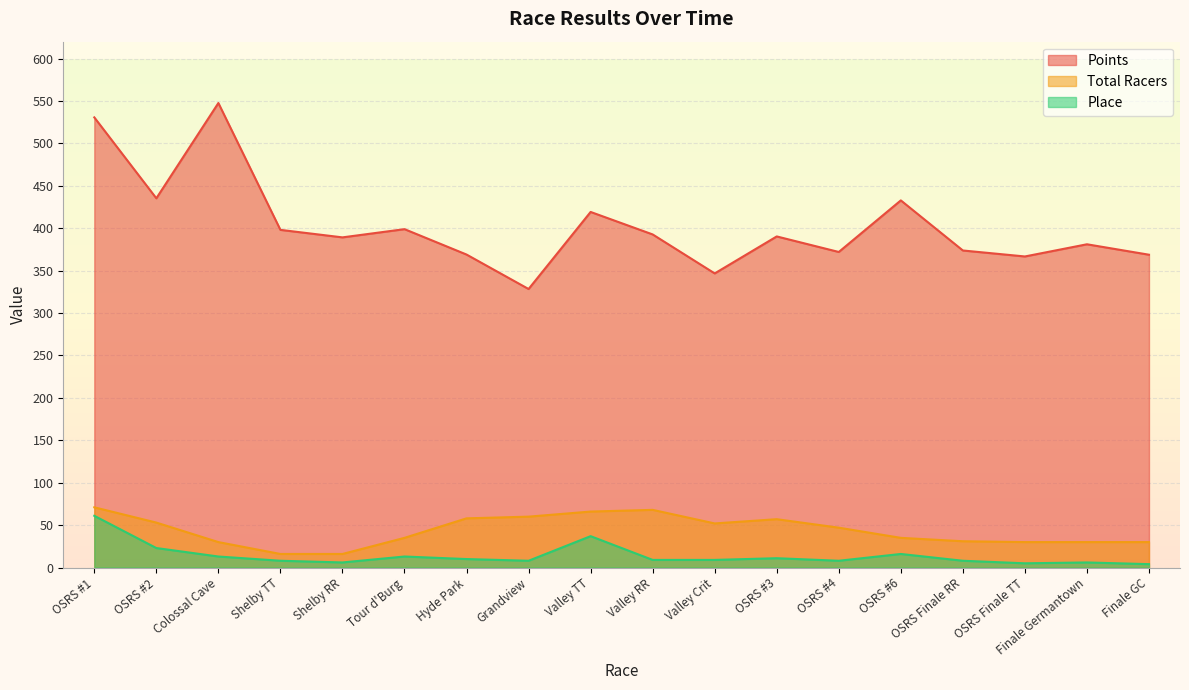

Rank the series at Colossal Cave from lowest to highest value.

Place, Total Racers, Points